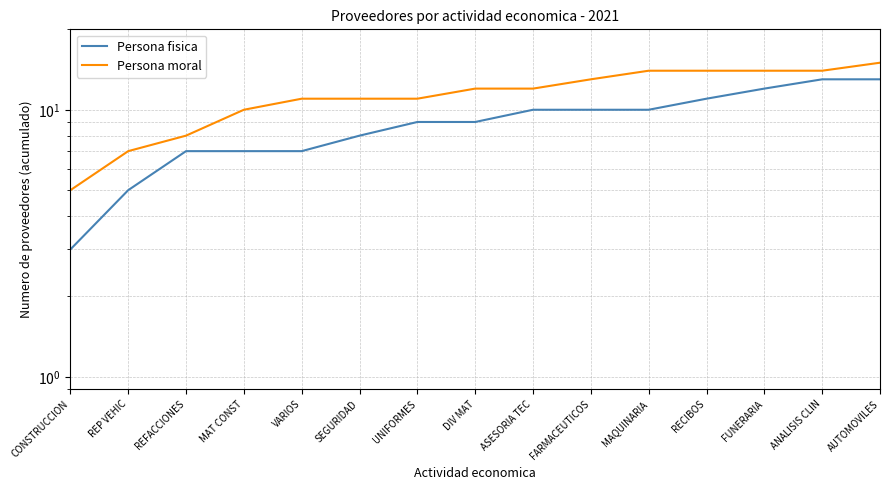

Is it true that Persona fisica equals 3 at DIV MAT?

False